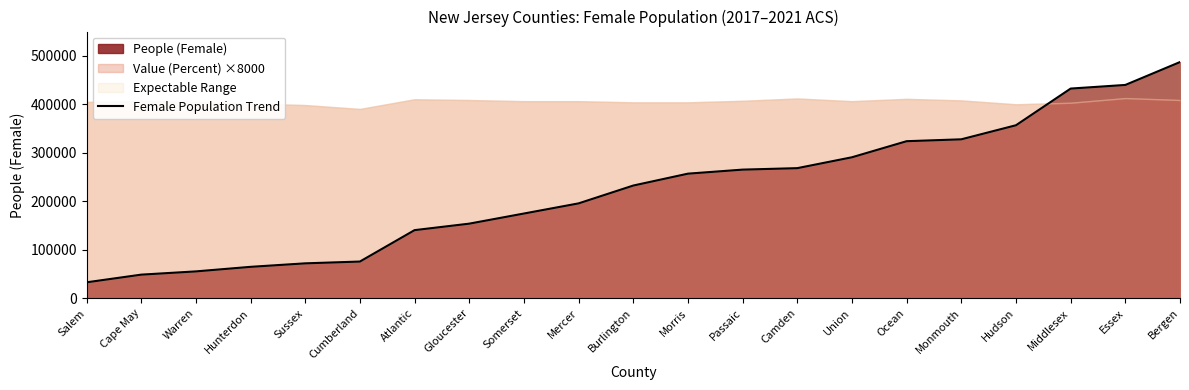

Between Cumberland and Union, which is larger?

Union